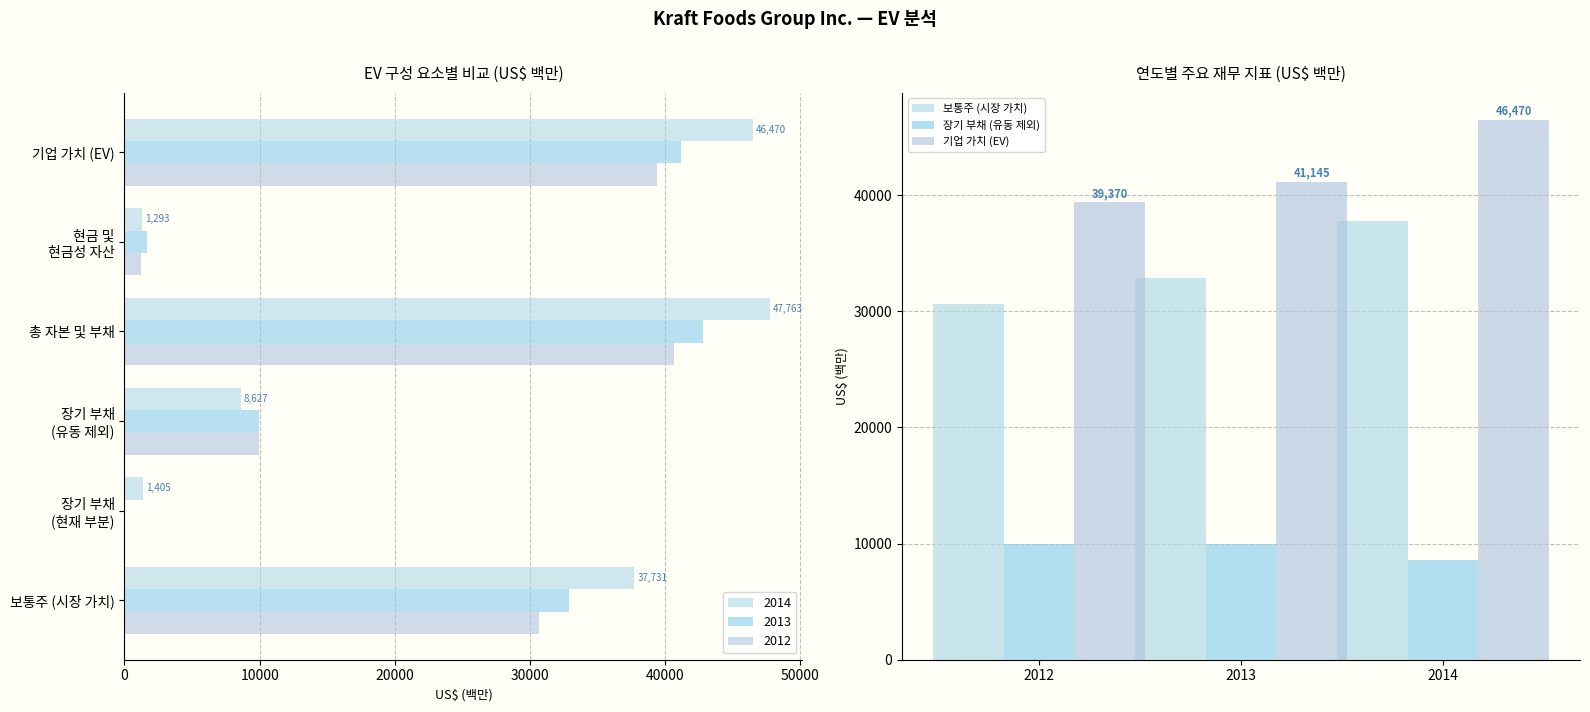

Is the value of 기업 가치 (EV) at 2012 greater than the value of 장기 부채 (유동 제외) at 2012?

Yes